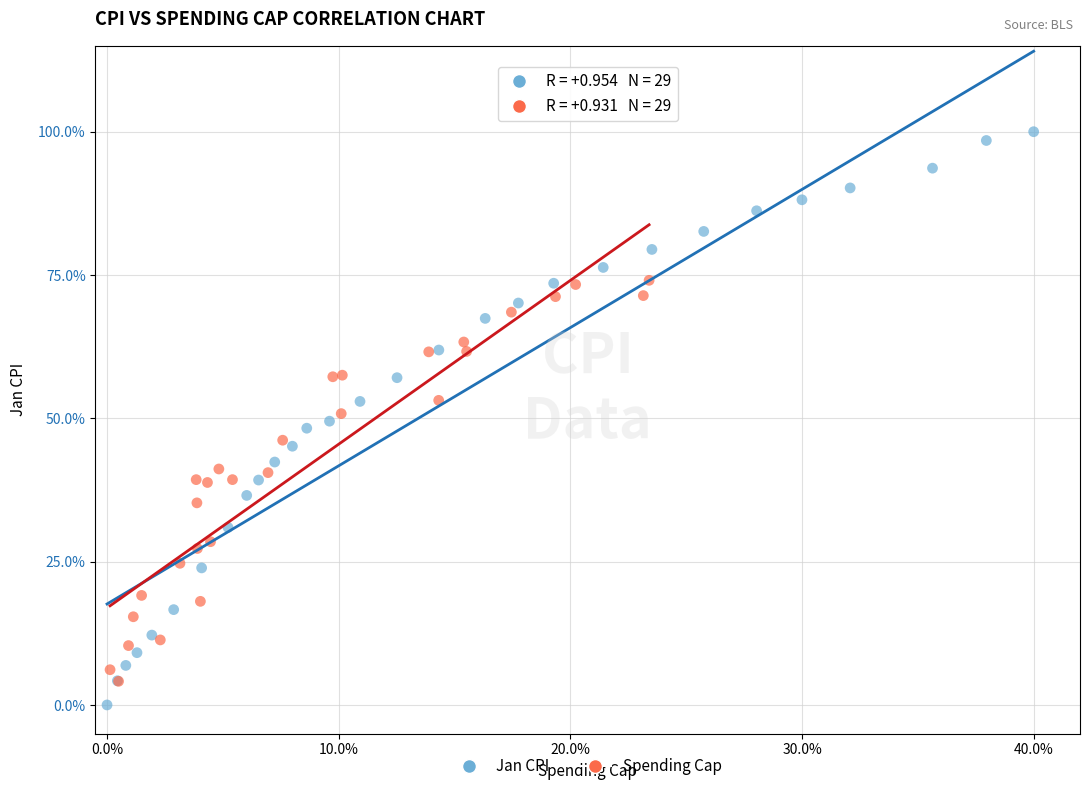

Which series has the widest spread of Y values?

Jan CPI